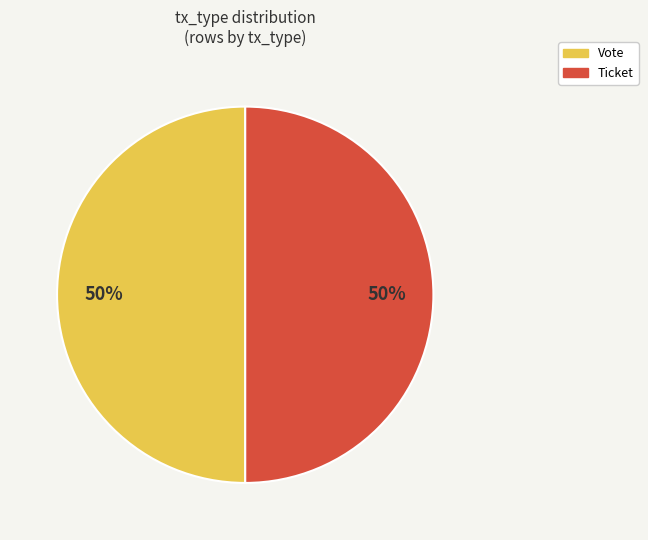

Combined, do Vote and Ticket account for over 50%?

Yes